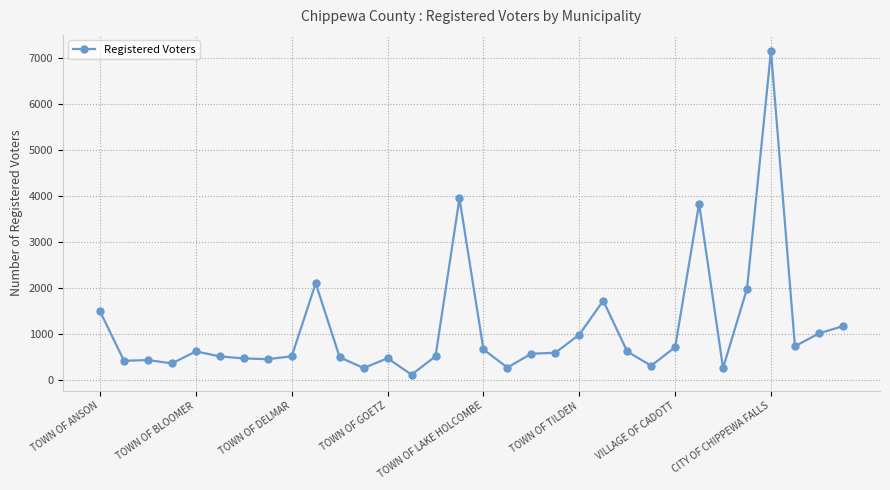

What is the average value?

1118